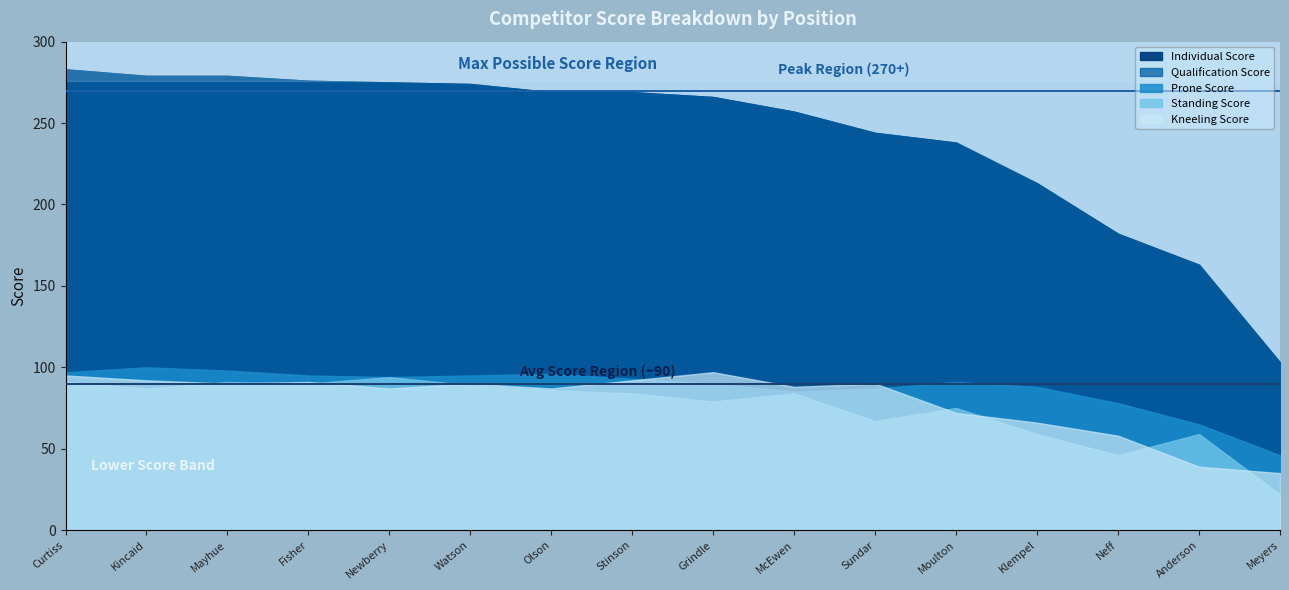

True or false: Prone Score and Standing Score intersect in this chart.

False